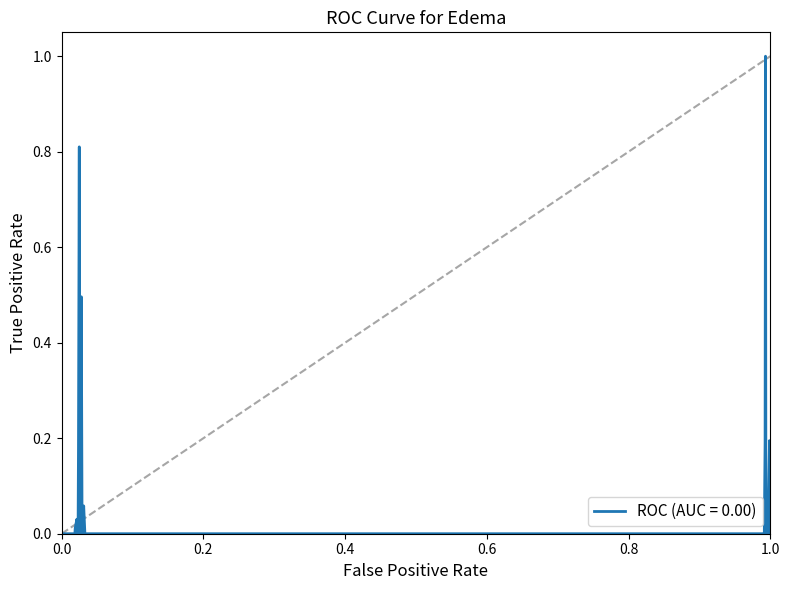

What is the greatest value displayed?

1.0